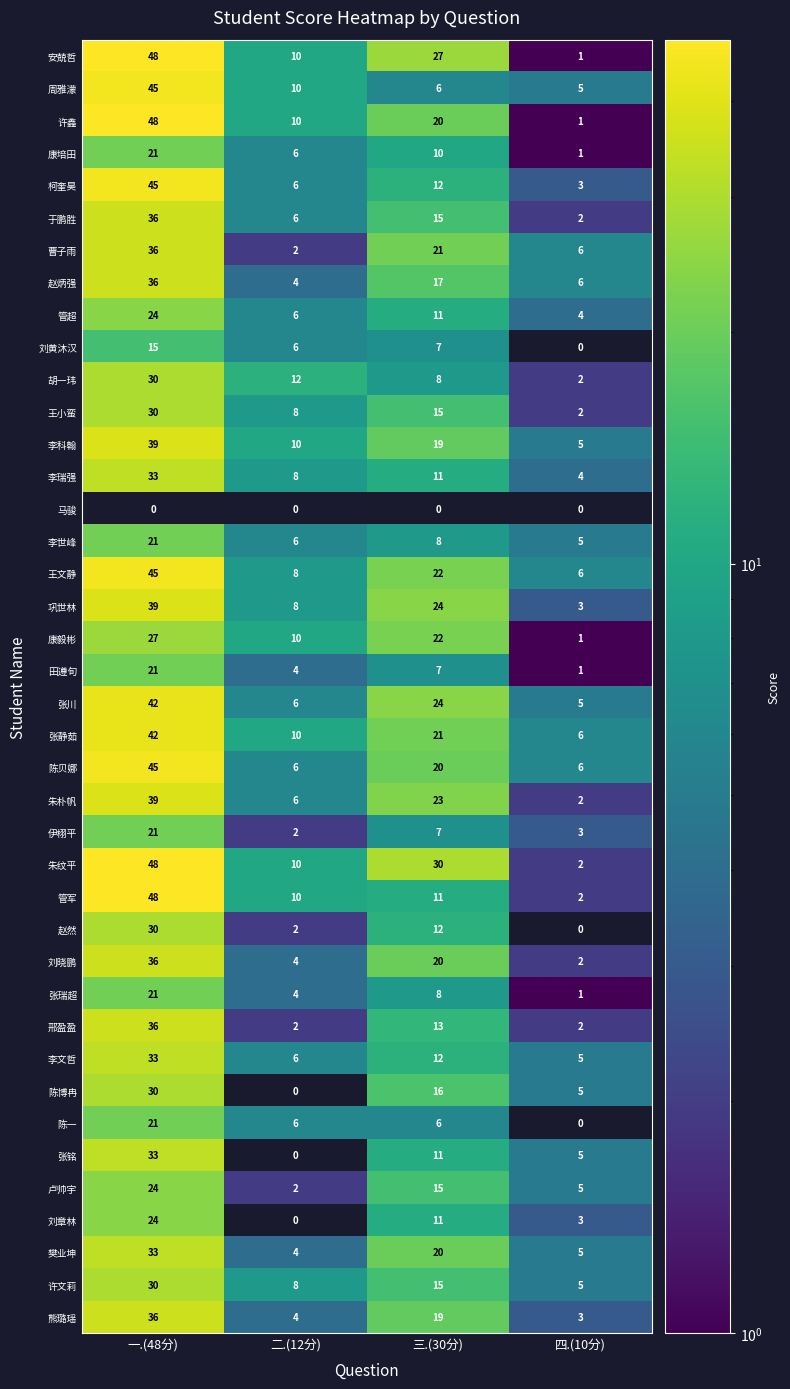

The 刘黄沐汉 series shows 6 at 二.(12分). True or false?

True